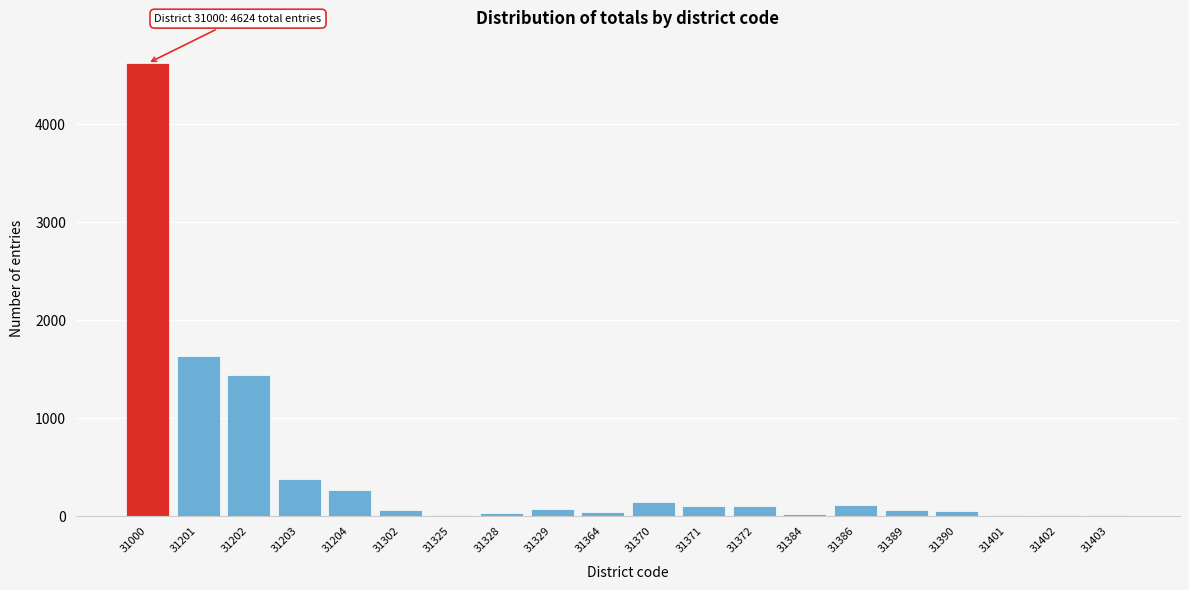

Which label corresponds to the largest value in the chart?

31000